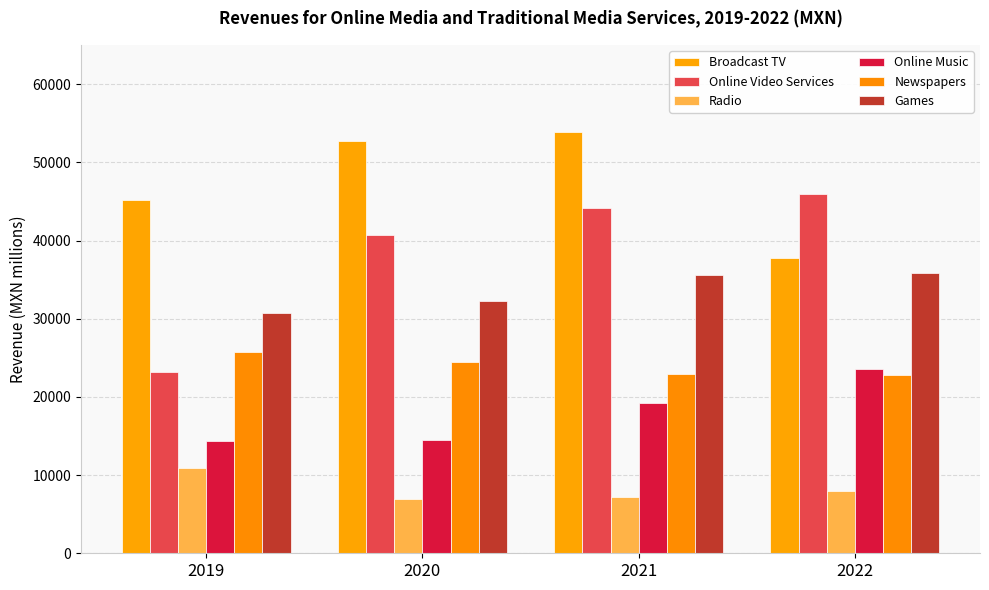

Between 2019 and 2021, which series saw the biggest shift?

Online Video Services